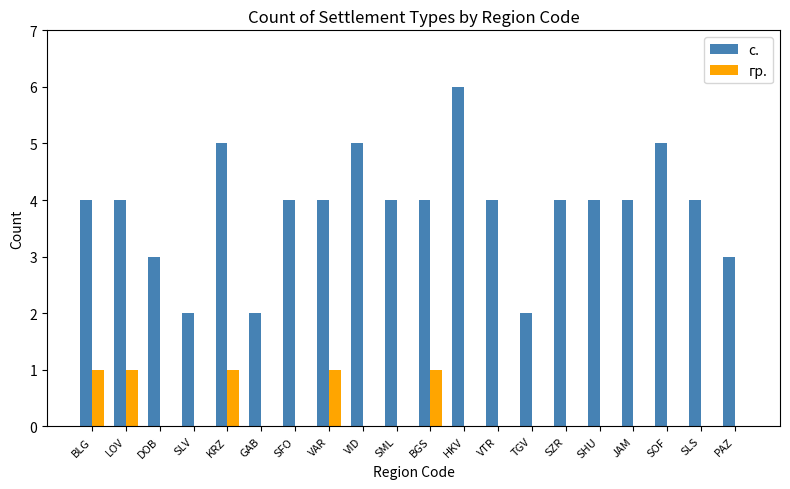

Reading left to right, transcribe all the data shown in this chart.

с.: 4	4	3	2	5	2	4	4	5	4	4	6	4	2	4	4	4	5	4	3
гр.: 1	1	0	0	1	0	0	1	0	0	1	0	0	0	0	0	0	0	0	0